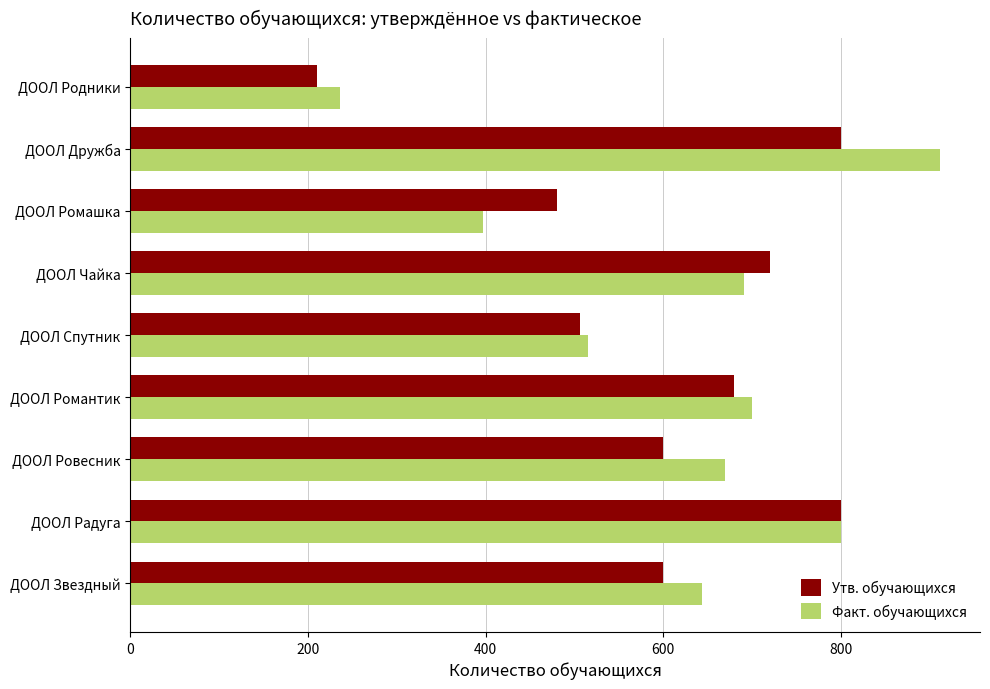

What are all the series names shown in the legend?

Утв. обучающихся, Факт. обучающихся